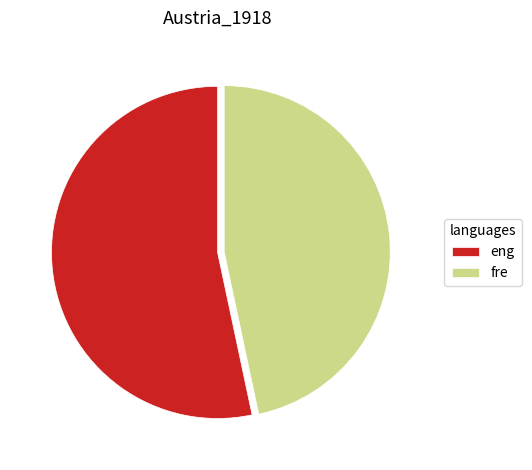

Which slice is the largest?

eng